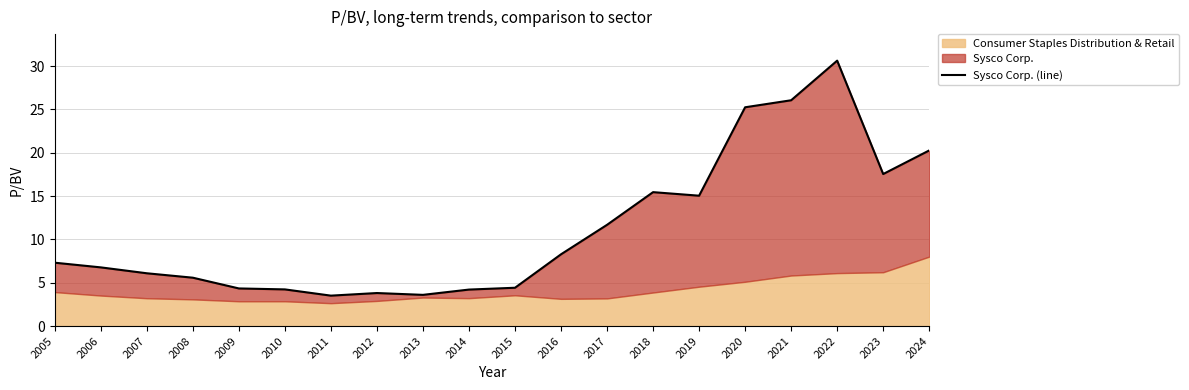

What is the difference between the values at 2005 and 2024?

13.0